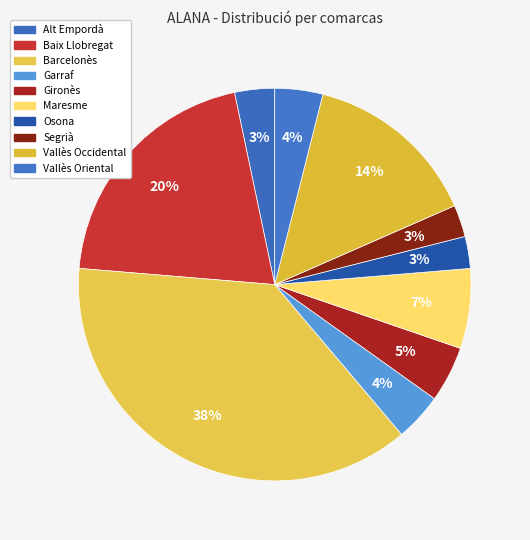

How many segments does this pie chart have?

10